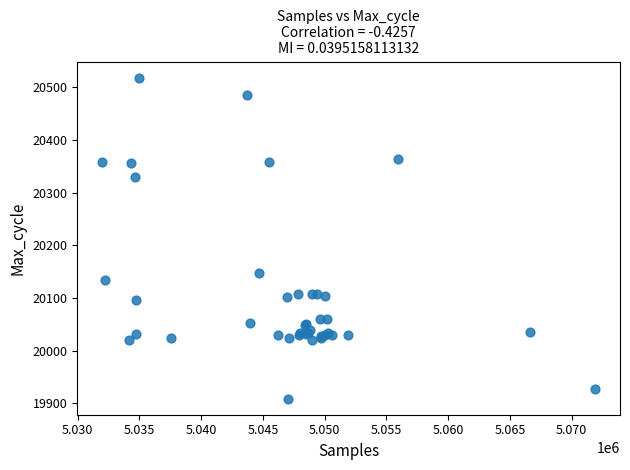

What Y value in the scatter plot is closest to 20213?

20147